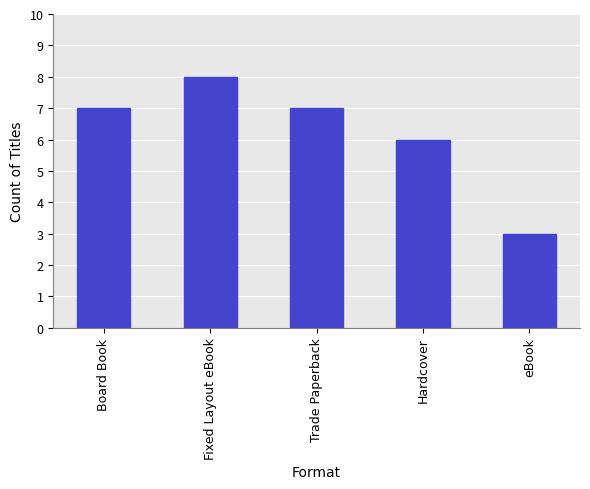

The chart shows a value of 10 at Board Book. True or false?

False